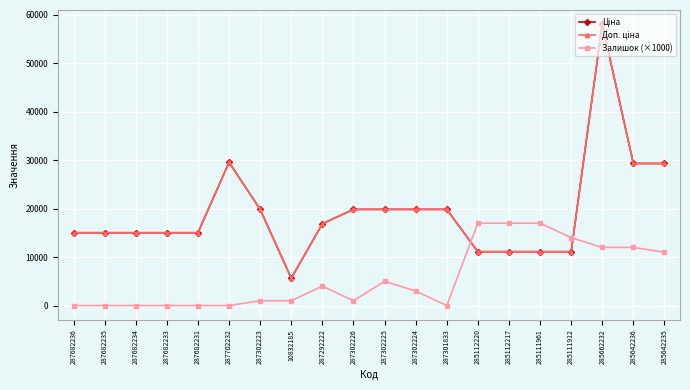

Between which two adjacent categories do Доп. ціна and Залишок (×1000) first intersect?

287301833 and 285112220